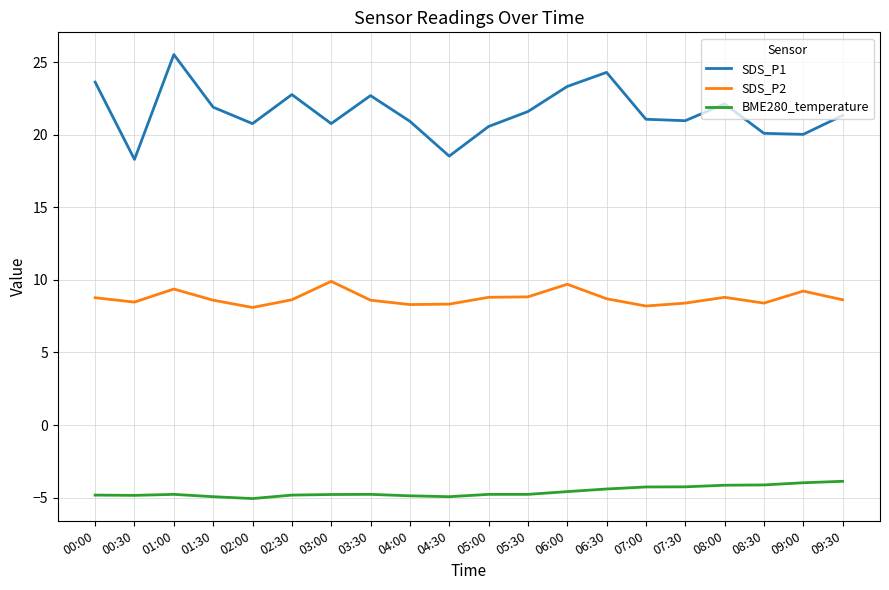

What position from the left is 03:30?

8